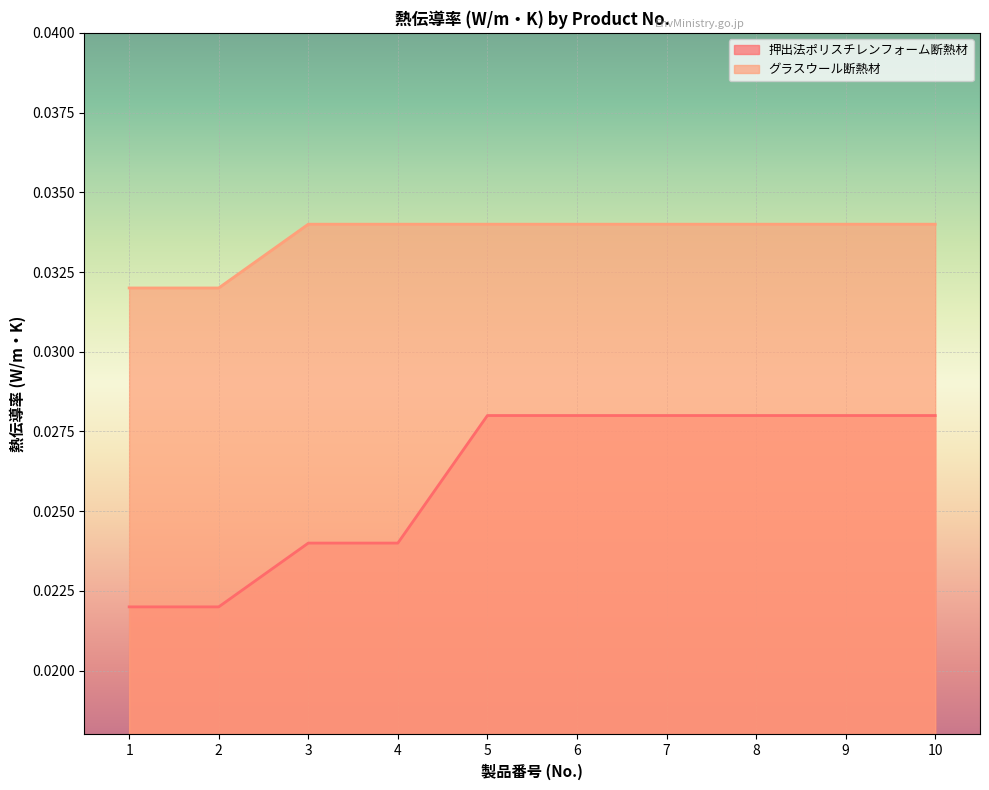

The 押出法ポリスチレンフォーム断熱材 series shows 0.0 at 5. True or false?

True